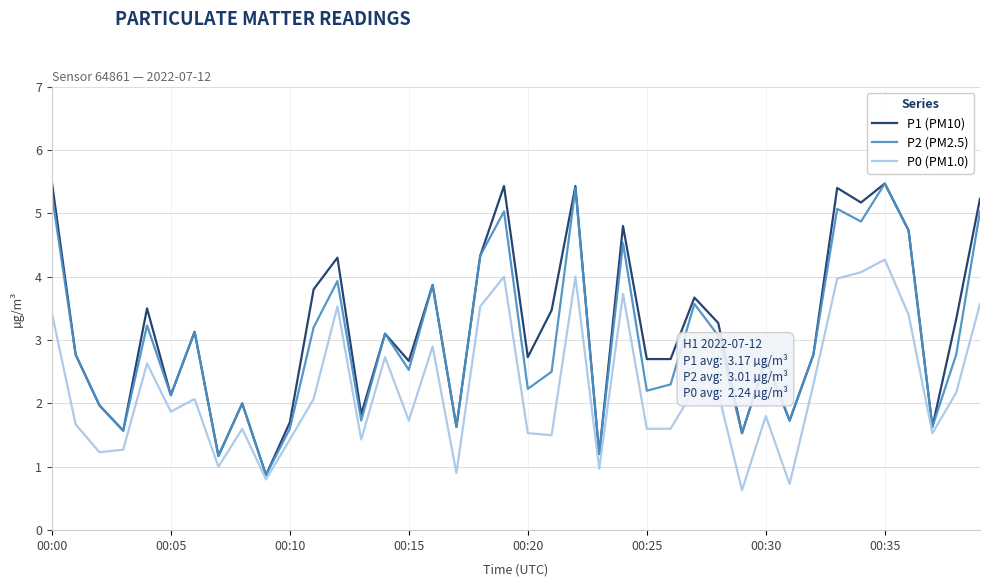

What is the lowest value of the P0 (PM1.0) series?

0.6